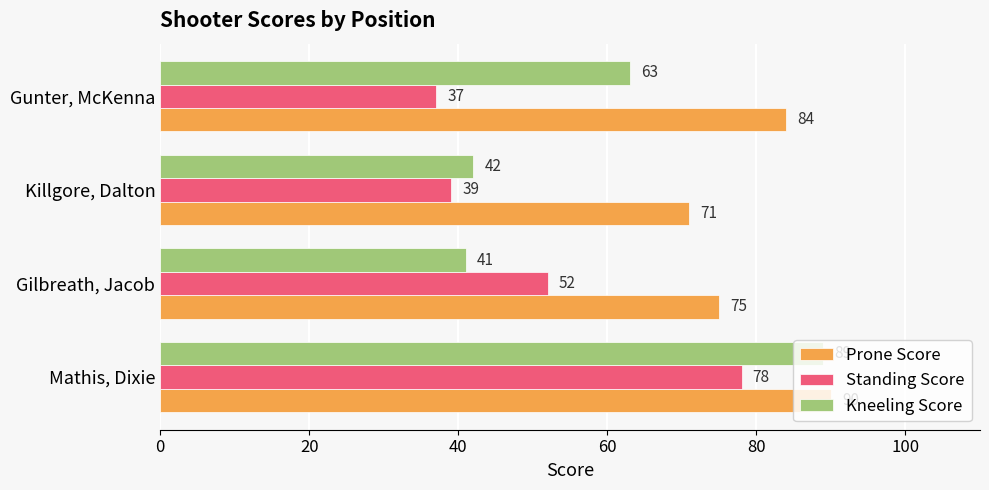

True or false: Prone Score has a value of 84 at Gunter, McKenna.

True